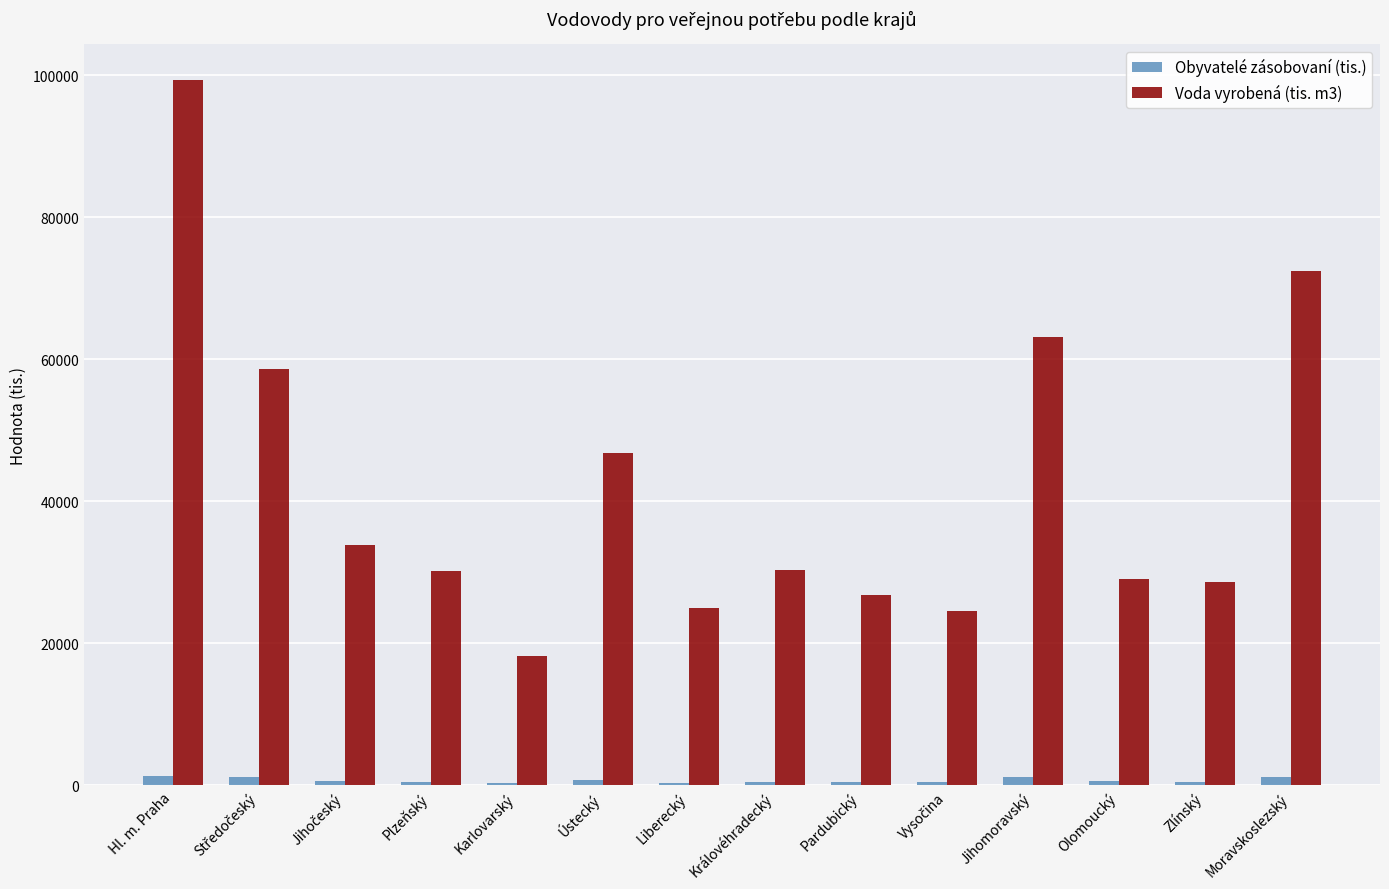

The Voda vyrobená (tis. m3) series shows 28601.0 at Zlínský. True or false?

True